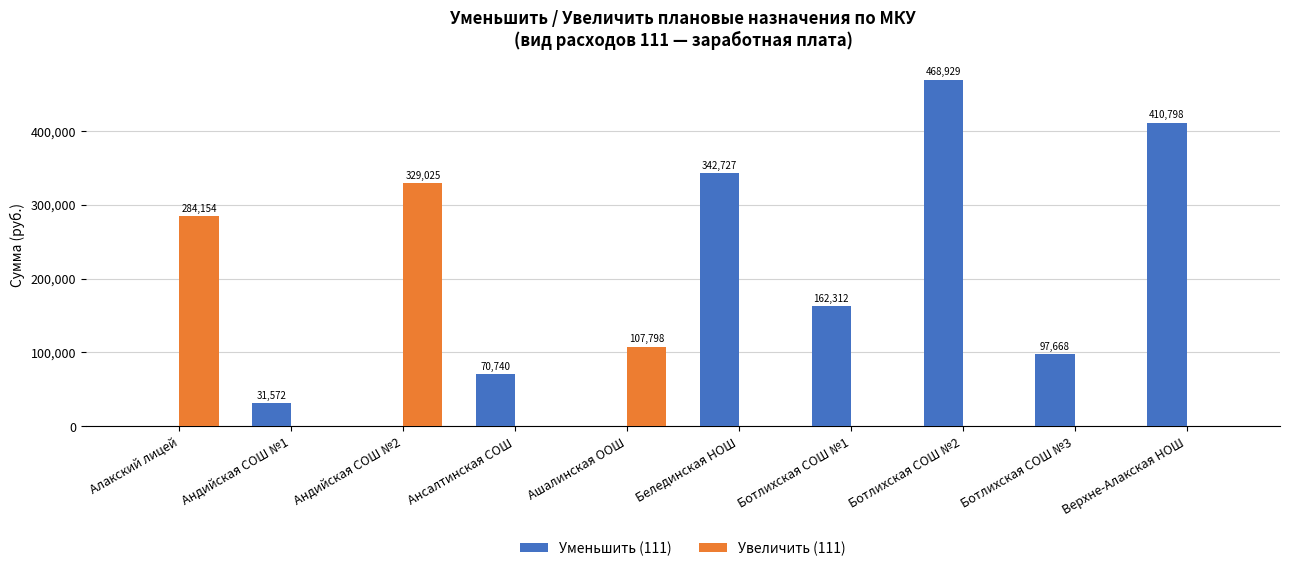

Are the bars horizontal?

No